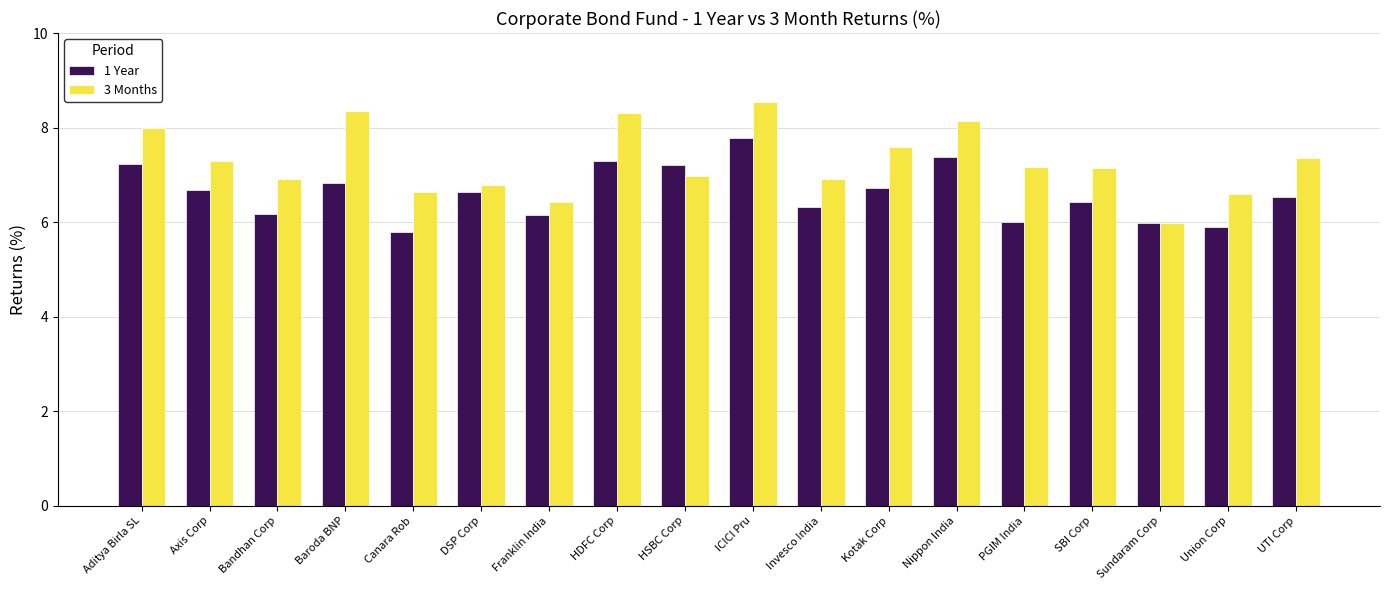

What is the spread (max minus min) of values at SBI Corp?

0.7